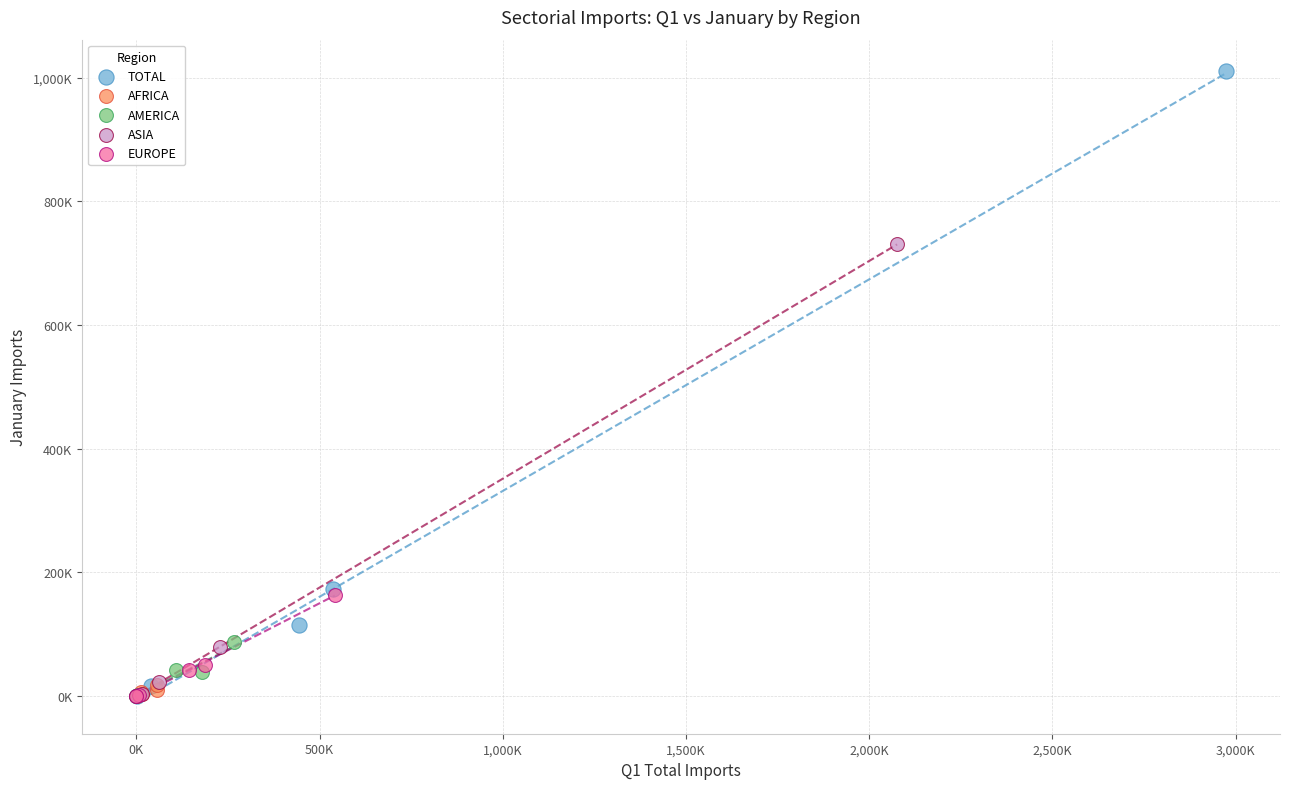

Which series has the largest Y range (max minus min)?

TOTAL